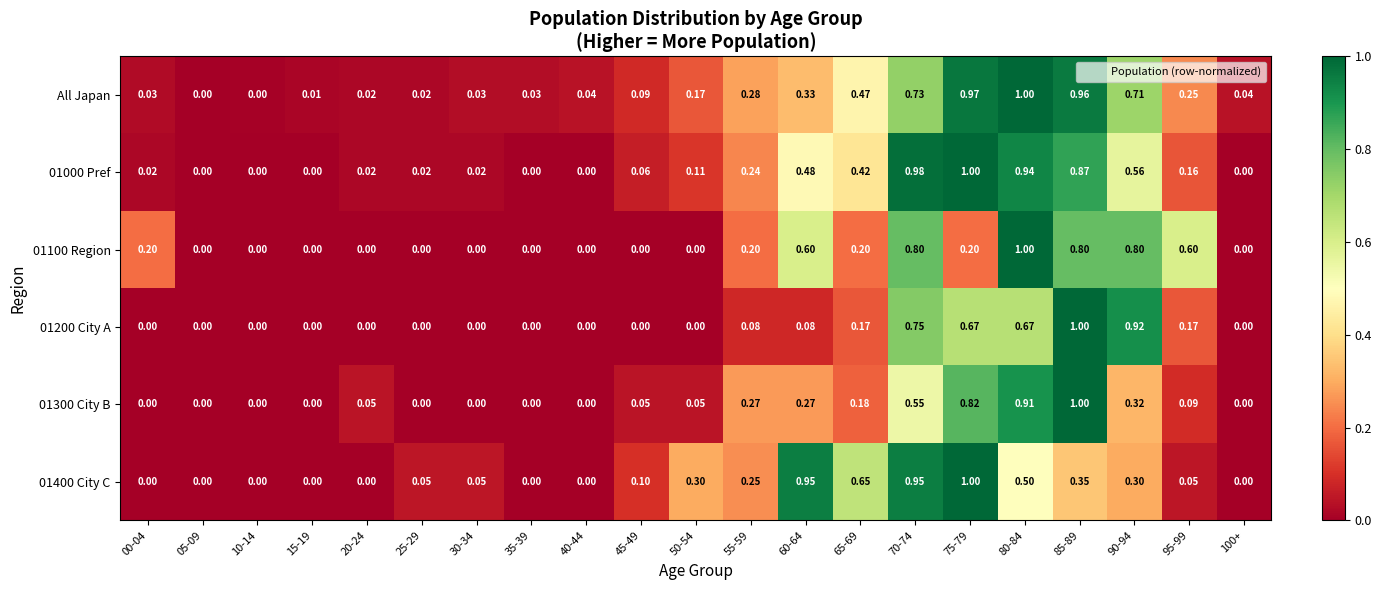

Which series has the largest total across all categories?

All Japan